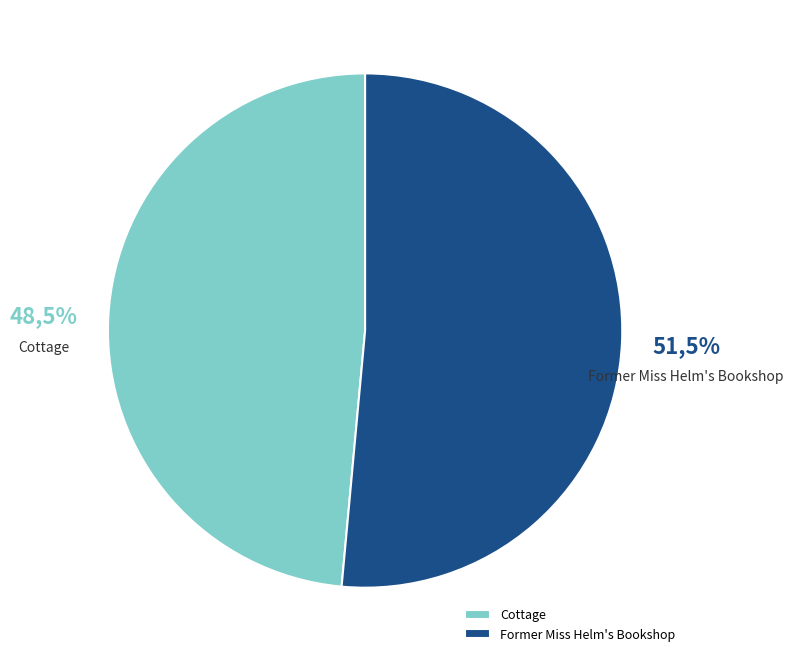

Is it true that Cottage is 58% of the pie?

False